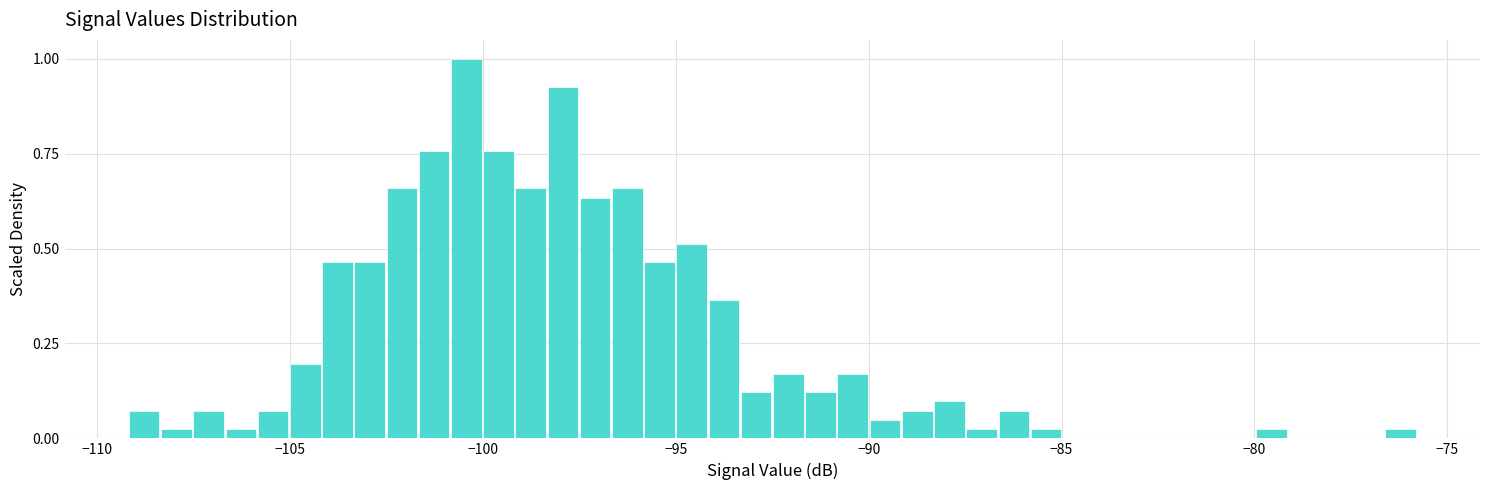

Read against the x-axis, roughly where is the centre of the tallest bar?

-100.5